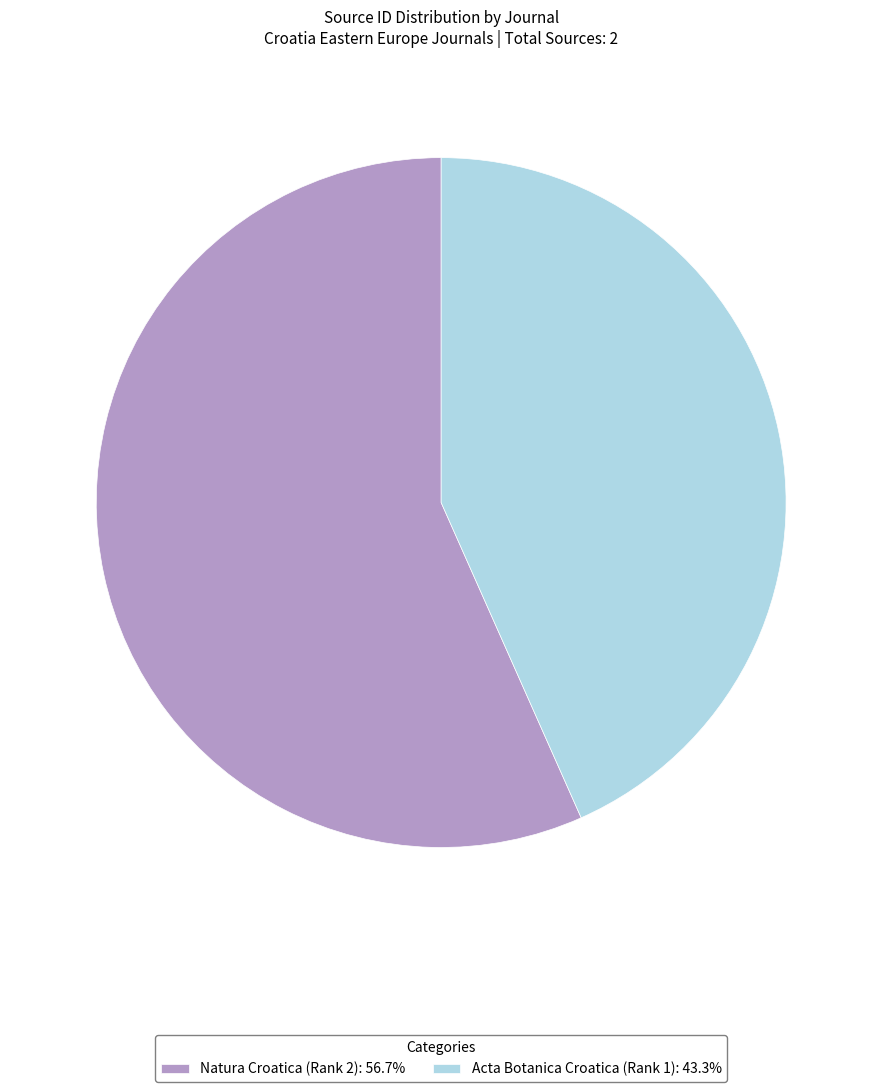

Which category accounts for the majority?

Natura Croatica (Rank 2)